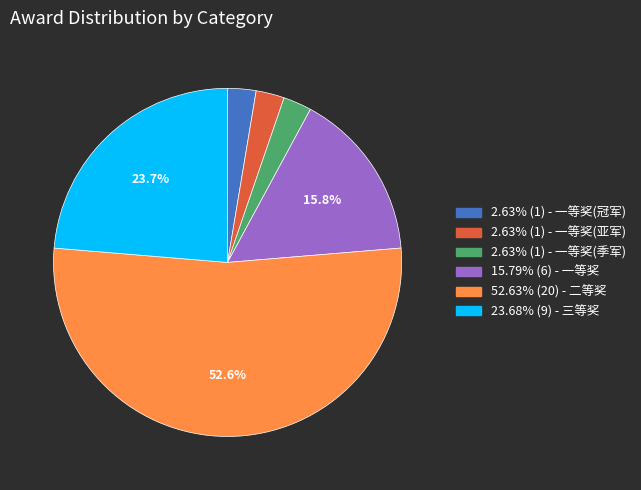

Does any single category account for the majority?

Yes